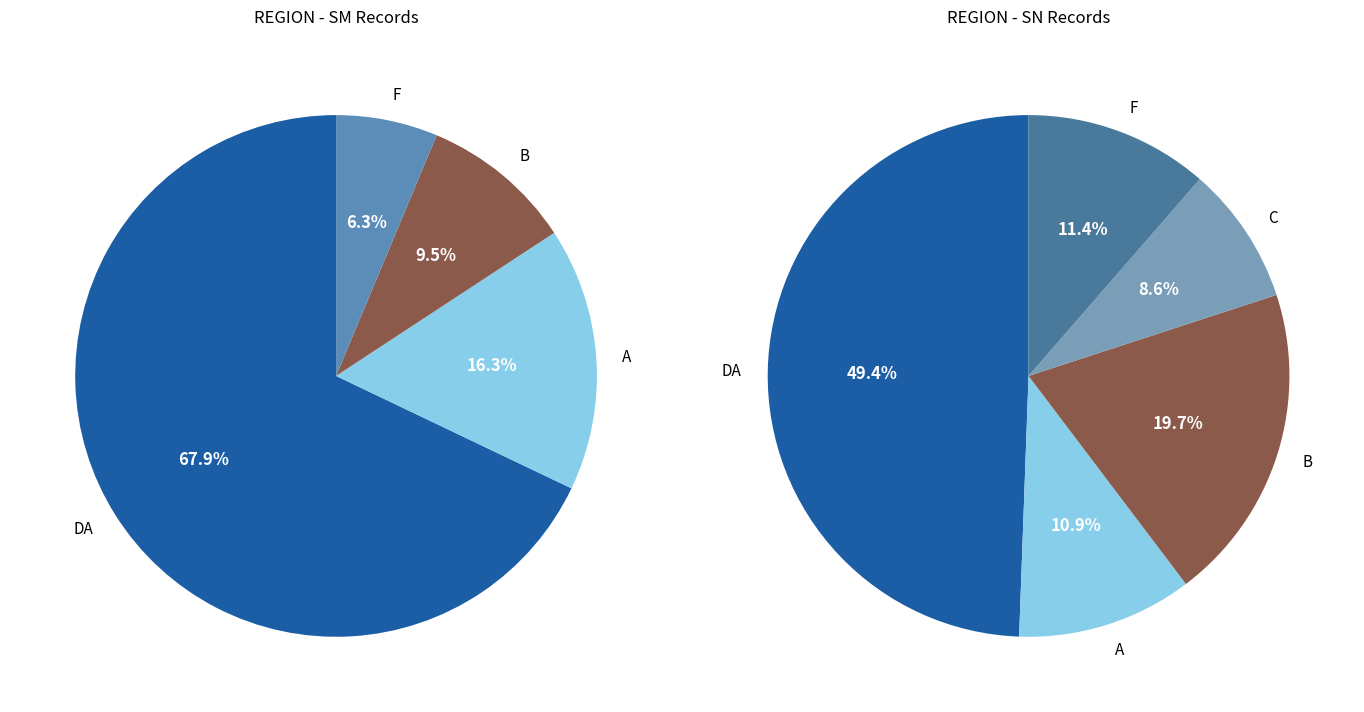

What portion of the pie excludes SN?

16.7%